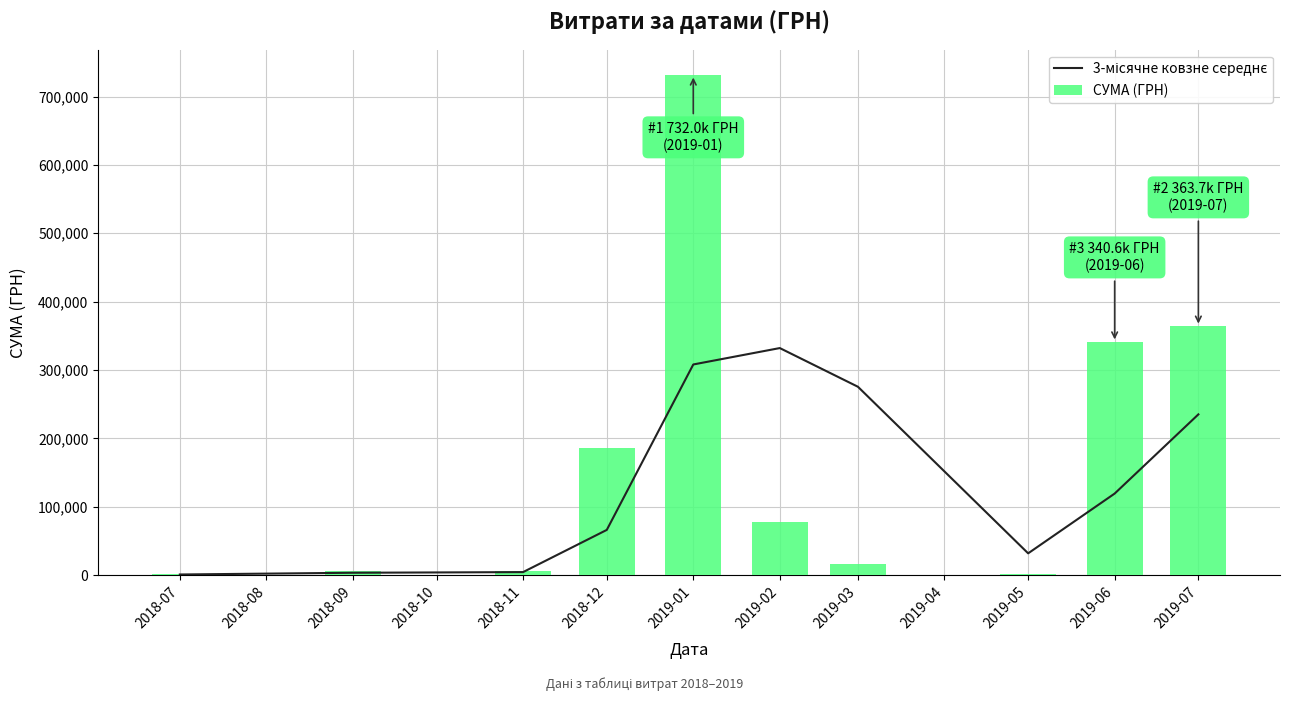

What is the difference between the maximum and second lowest values in the СУМА (ГРН) series?

731140.0